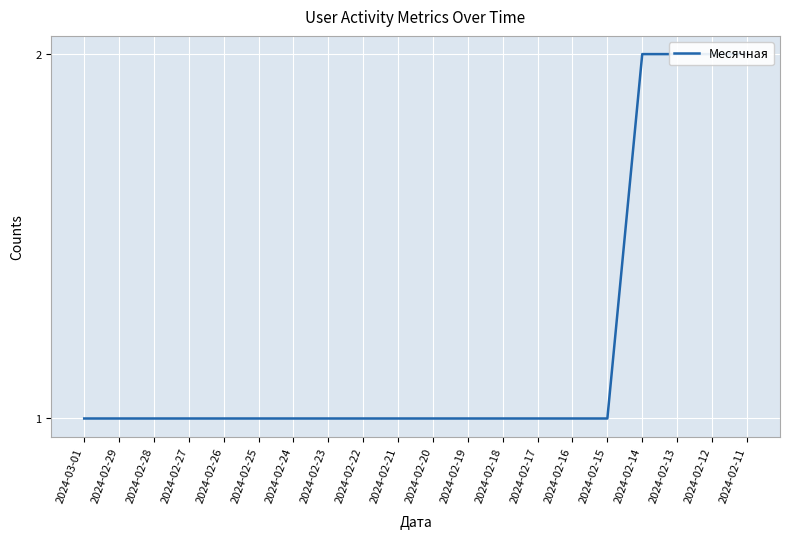

True or false: the data shows 2 at 2024-02-13.

True